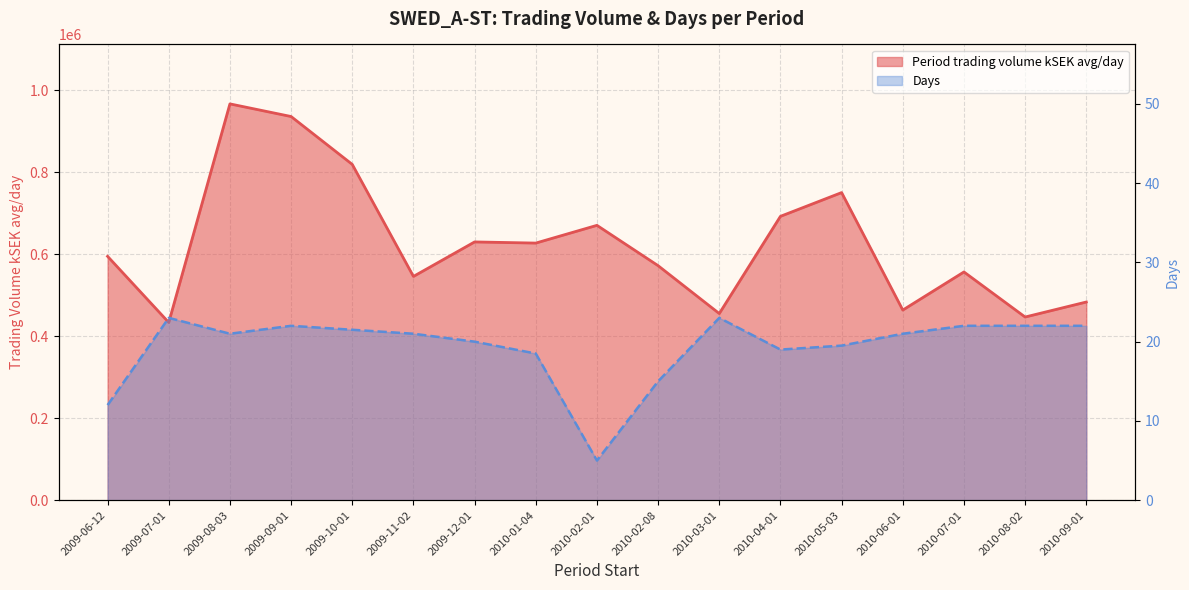

What is the average value of the Days series?

19.3